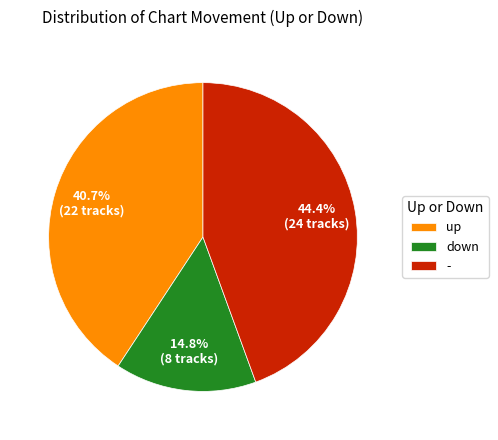

Approximately how many times larger is the value at - compared to down?

3.0